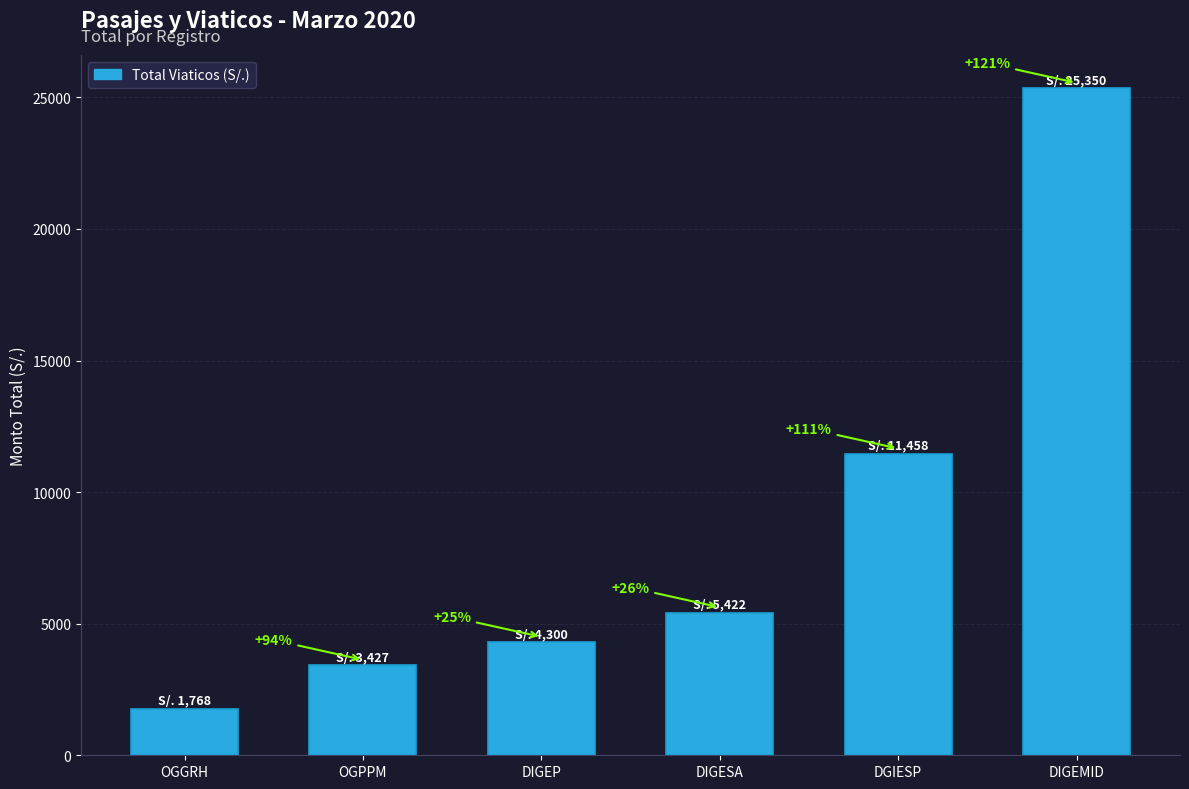

Which has a higher value, DIGEP or OGPPM?

DIGEP